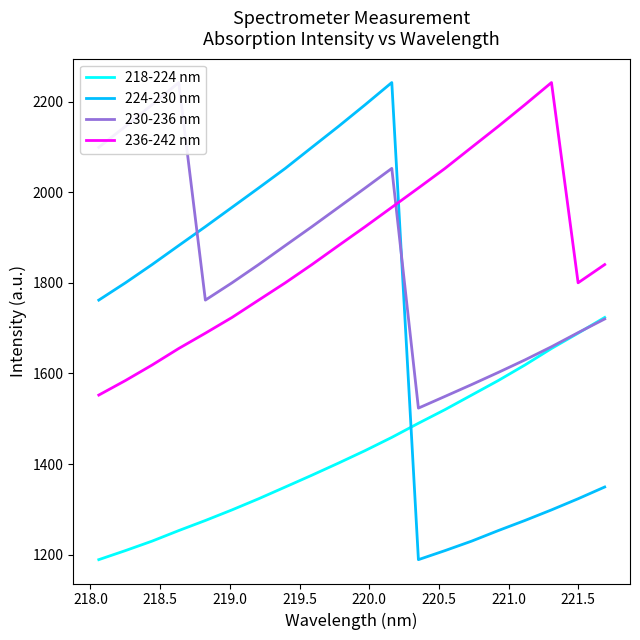

What is the difference between the maximum and minimum values in the 218-224 nm series?

534.5